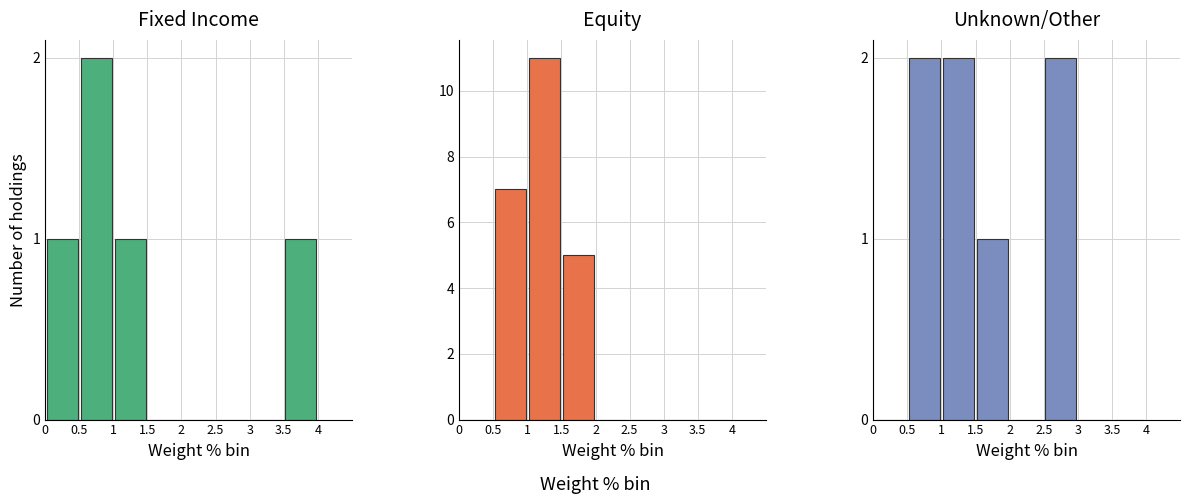

What is the difference between the Equity values at 3 and 1?

11